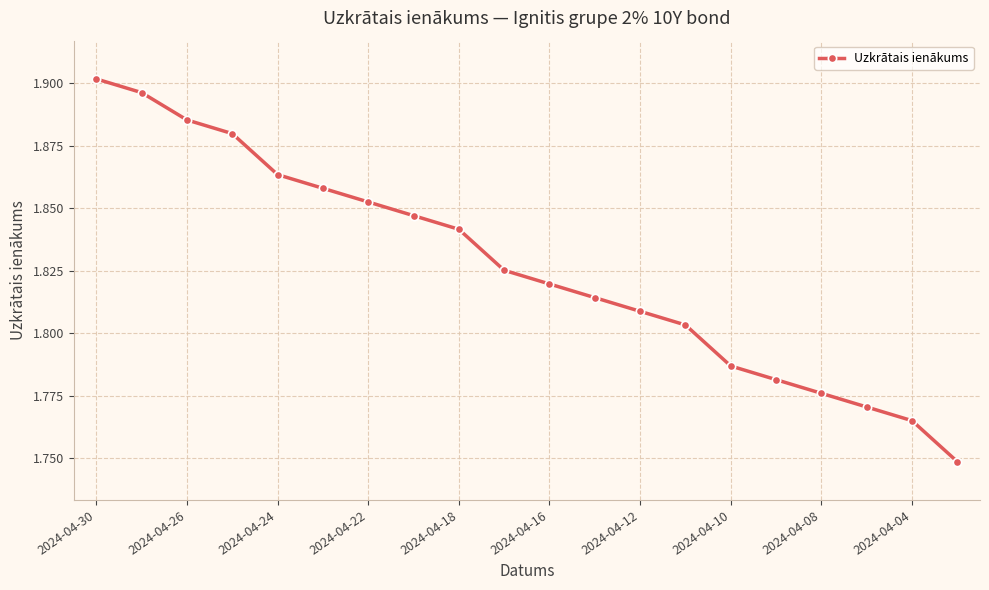

True or false: there are more than 0 points higher than both neighbors.

False